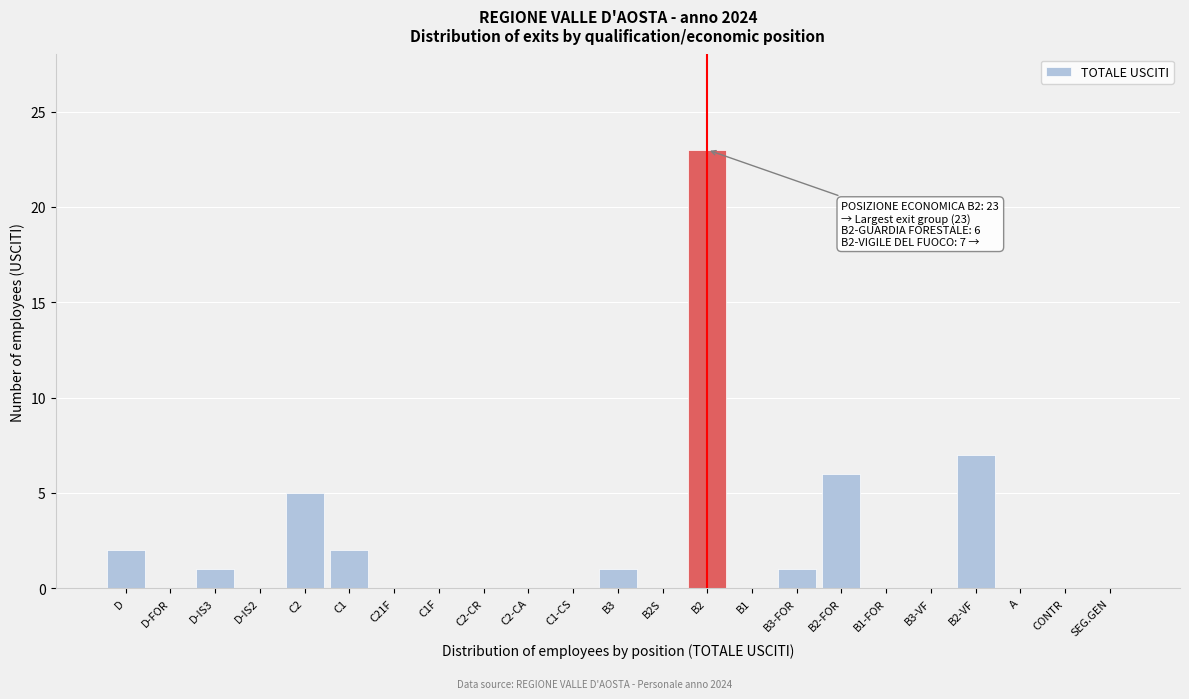

Reading left to right, transcribe all the data shown in this chart.

D=2	D-FOR=0	D-IS3=1	D-IS2=0	C2=5	C1=2	C21F=0	C1F=0	C2-CR=0	C2-CA=0	C1-CS=0	B3=1	B2S=0	B2=23	B1=0	B3-FOR=1	B2-FOR=6	B1-FOR=0	B3-VF=0	B2-VF=7	A=0	CONTR=0	SEG.GEN=0